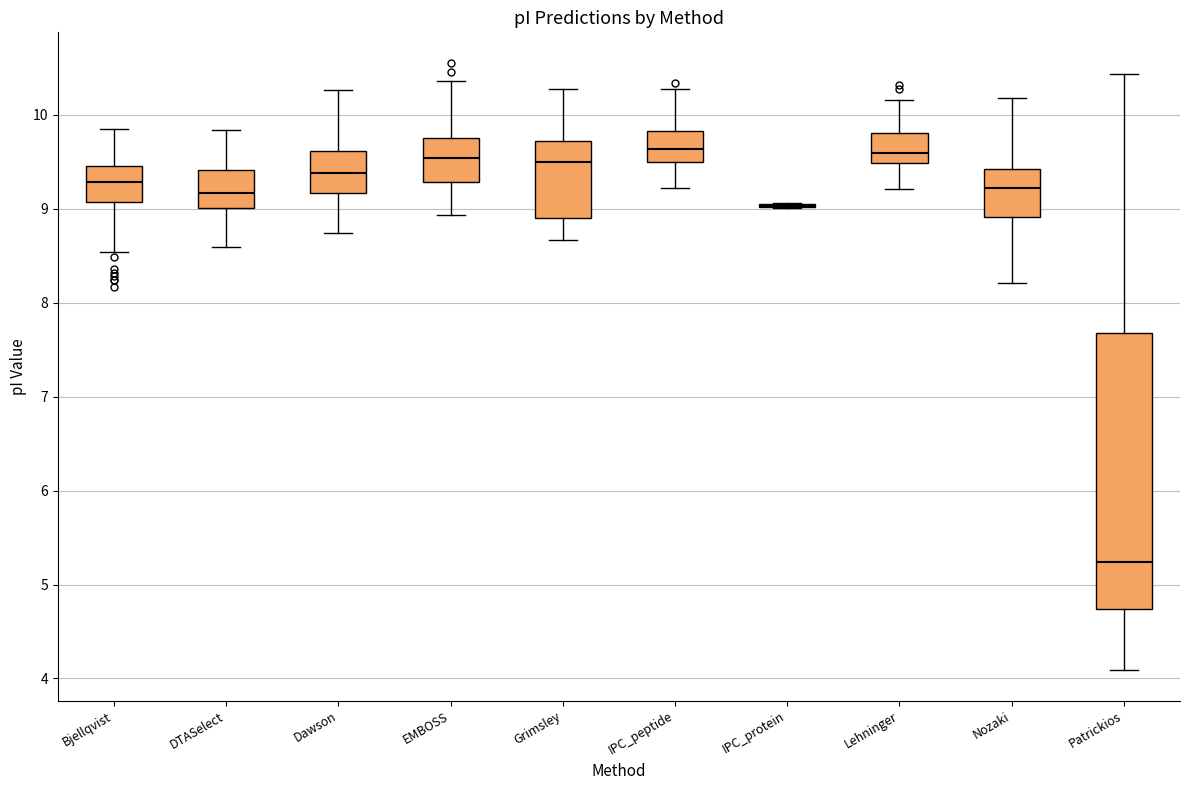

Which box is the tallest, from its lower edge to its upper edge?

Patrickios